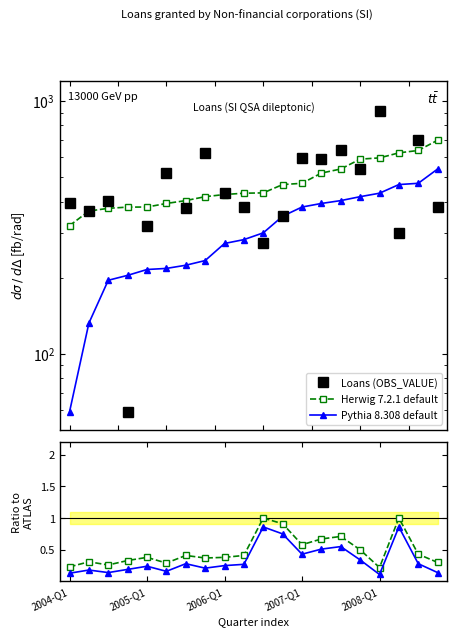

Count the number of data series in this chart.

3